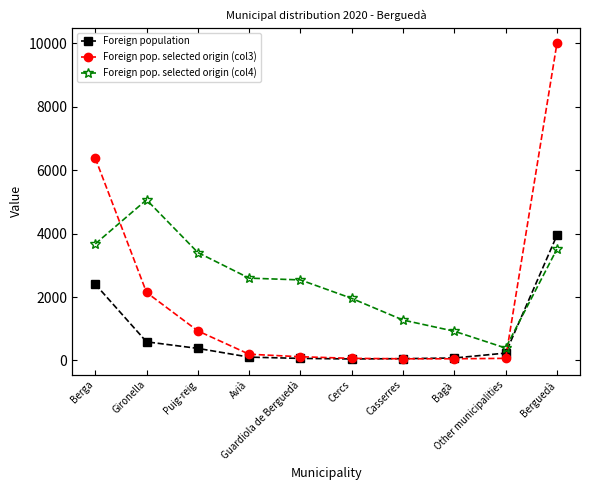

What is the label of the 1st point from the right?

Berguedà